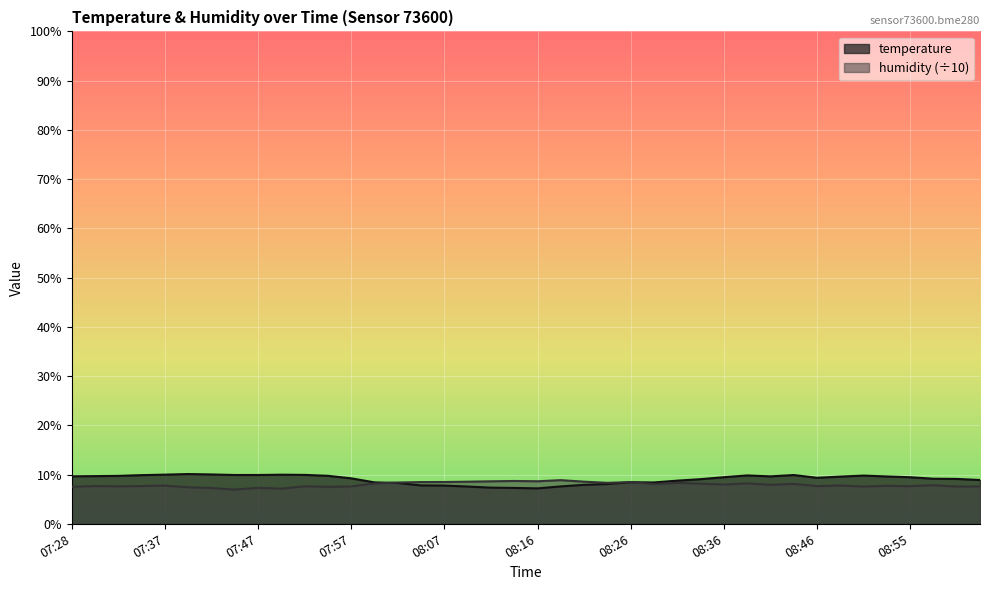

Rank the series by their average value, from lowest to highest.

humidity (÷10), temperature